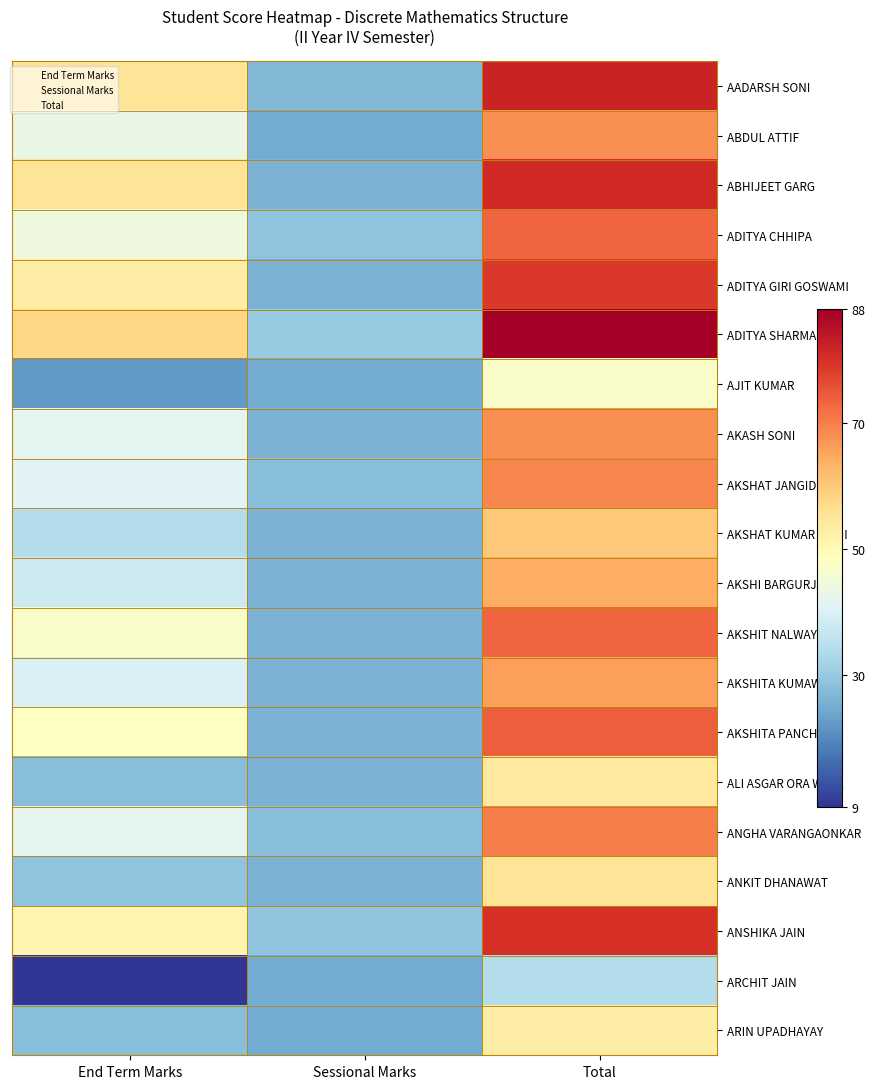

Read the AKASH SONI value at Total, to the nearest 5.

70